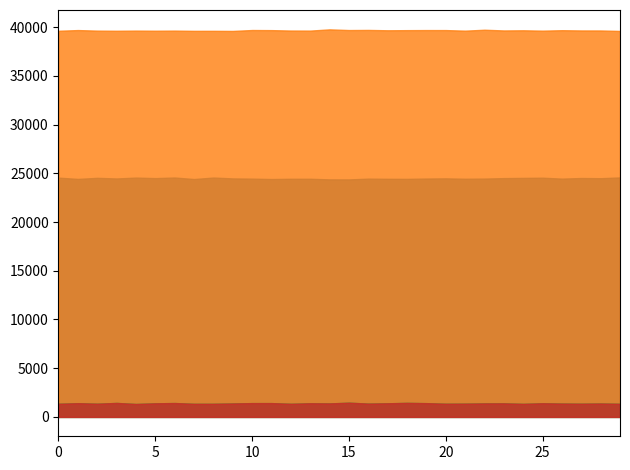

What is the minimum value shown in the chart?

1324